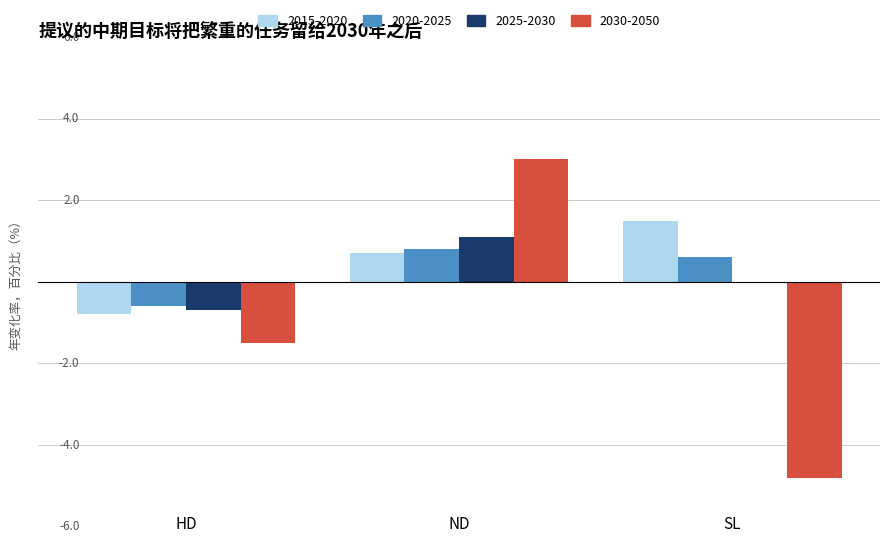

What is the label of the 1st bar from the right?

SL